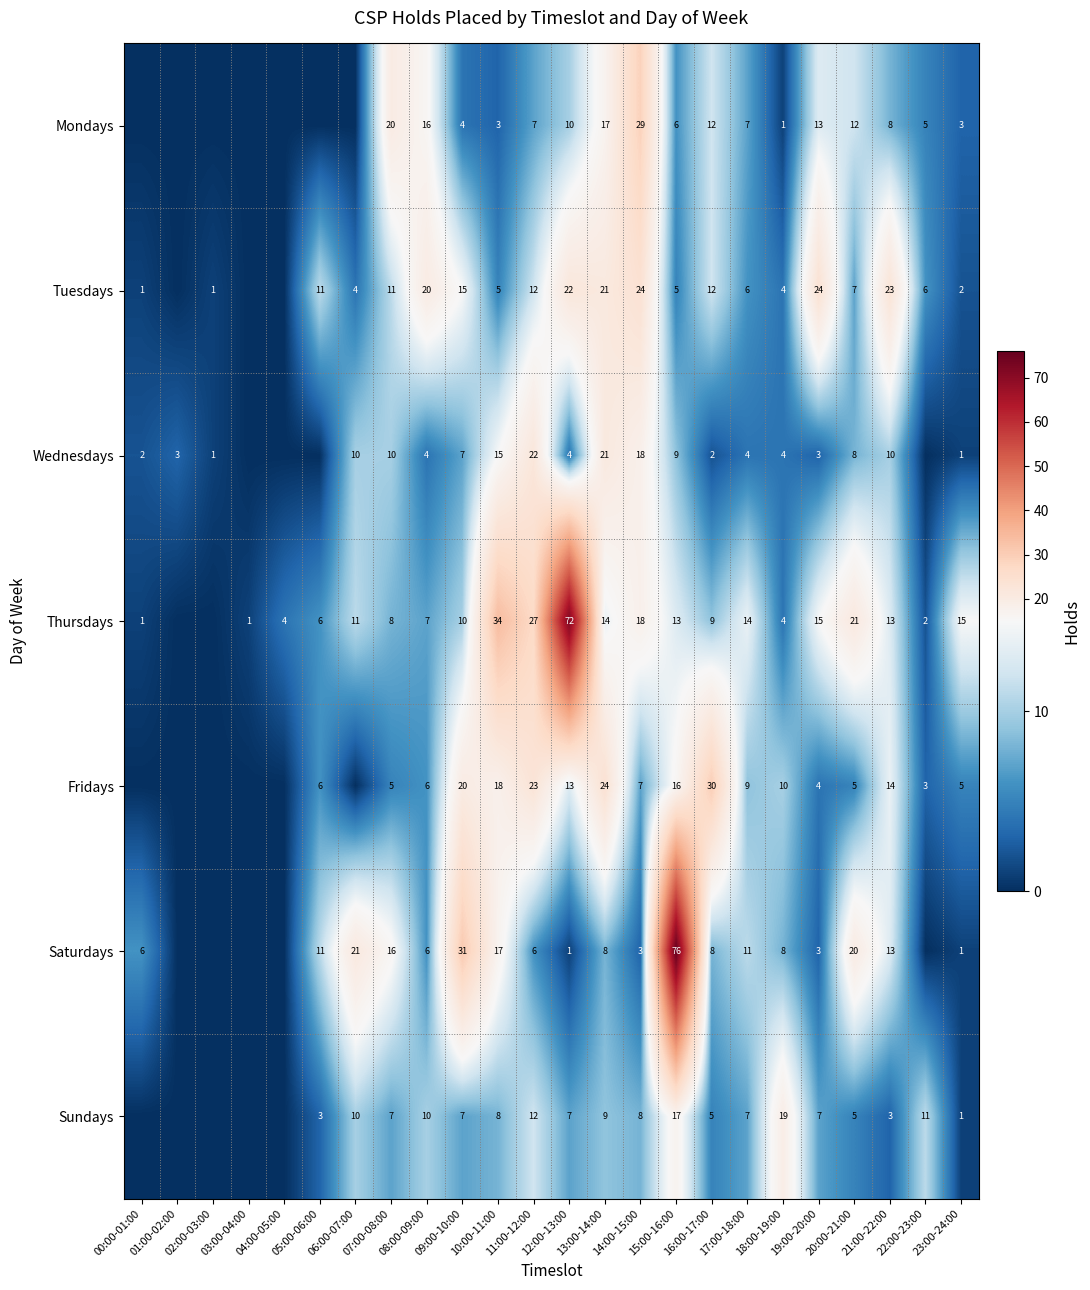

What is the total value across all series at 21:00-22:00?

84